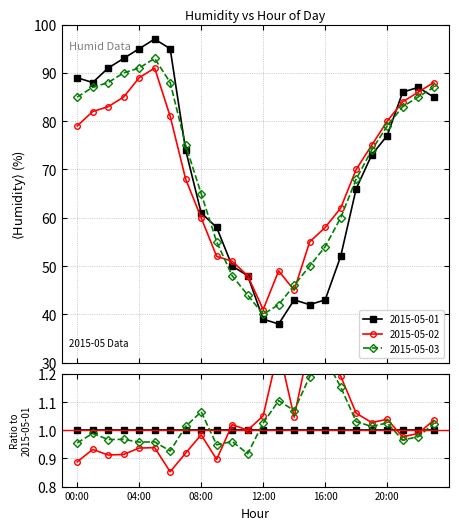

Which has a higher value, 22:00 or 18:00?

22:00